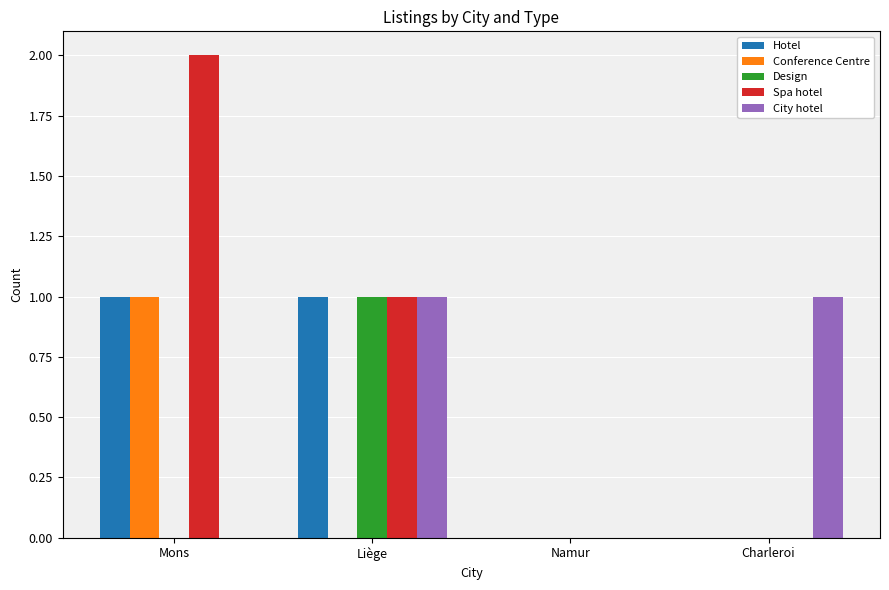

Is the value of Spa hotel at Charleroi greater than the value of Design at Liège?

No